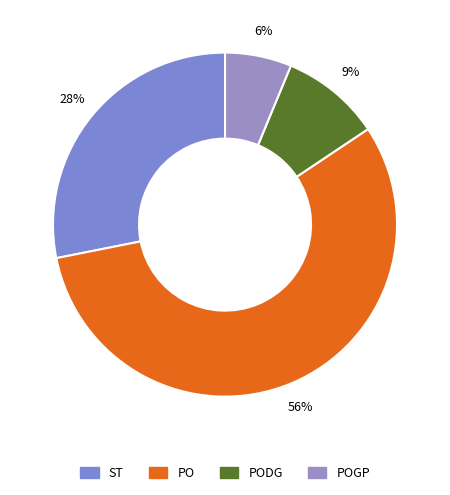

Which category has the biggest portion of the pie?

PO